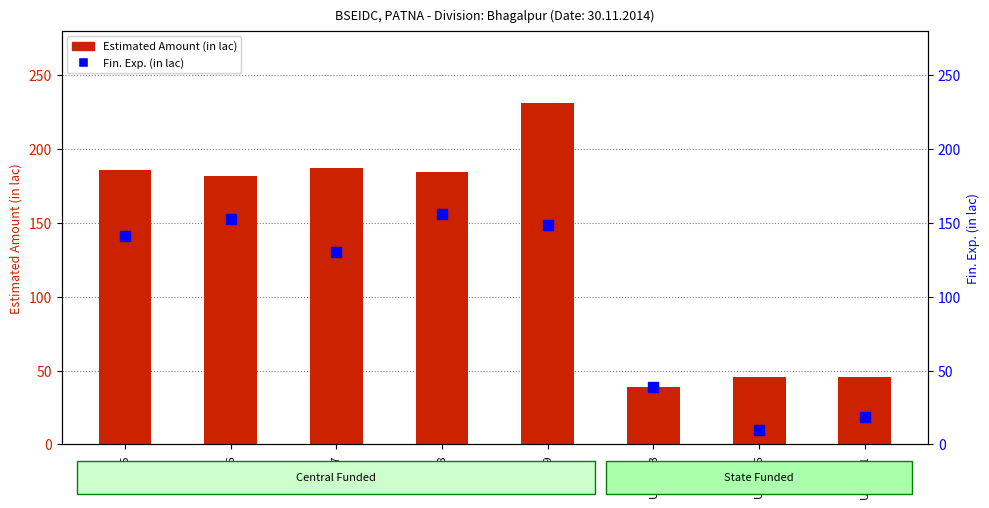

Reading left to right, what are all the values shown in this chart?

Estimated Amount (in lac): USS-15=185.7	USS-16=181.9	USS-17=187.3	USS-18=184.4	USS-19=231.1	USS-213=38.9	USS-215=45.6	USS-221=45.8
Fin. Exp. (in lac): USS-15=140.8	USS-16=152.5	USS-17=130.5	USS-18=155.7	USS-19=148.6	USS-213=38.9	USS-215=9.8	USS-221=18.3